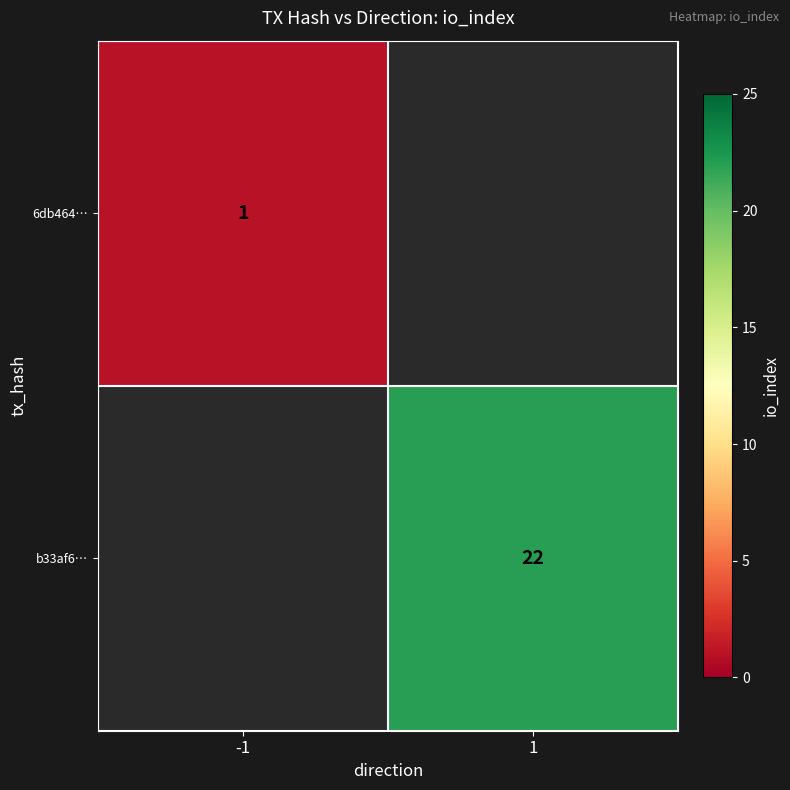

Is it true that 6db464… equals 1 at -1?

True